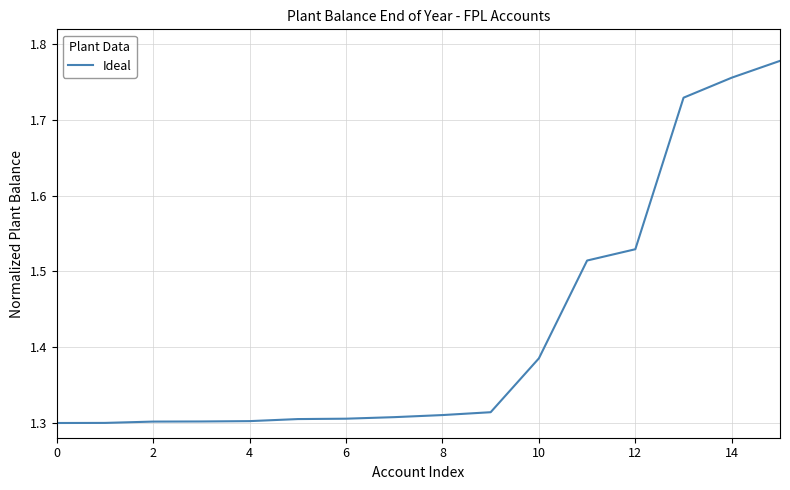

The value at 6 is 1.3. True or false?

True